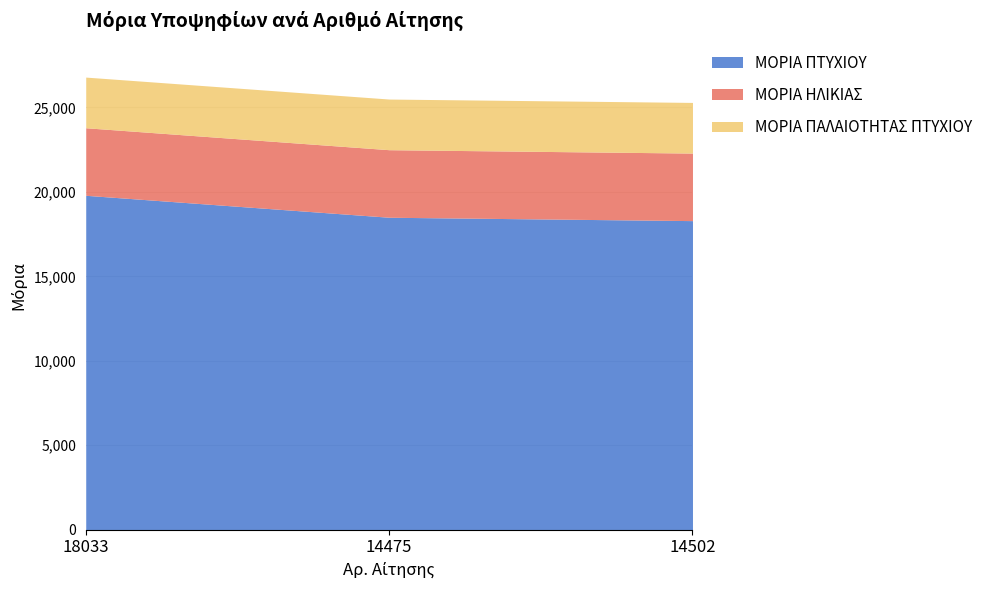

The value of ΜΟΡΙΑ ΠΤΥΧΙΟΥ at 14502 is 18300. True or false?

True